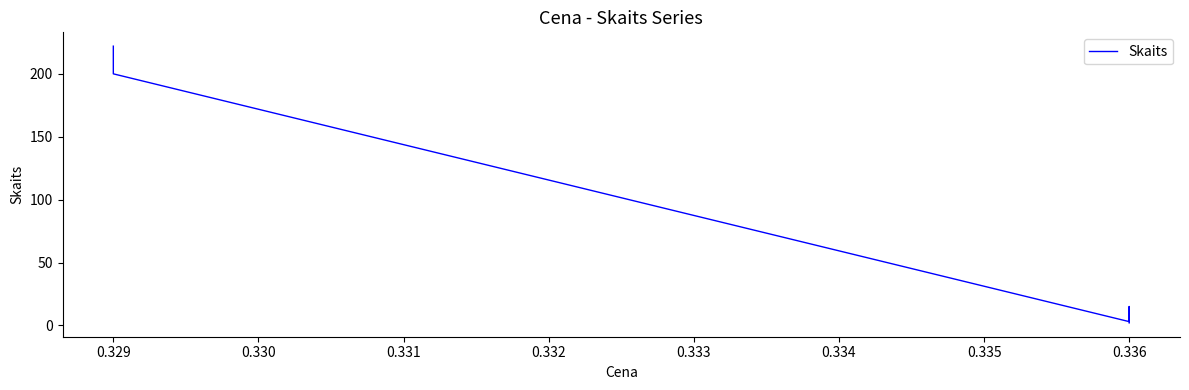

How many points are higher than both their immediate neighbors (excluding endpoints)?

1